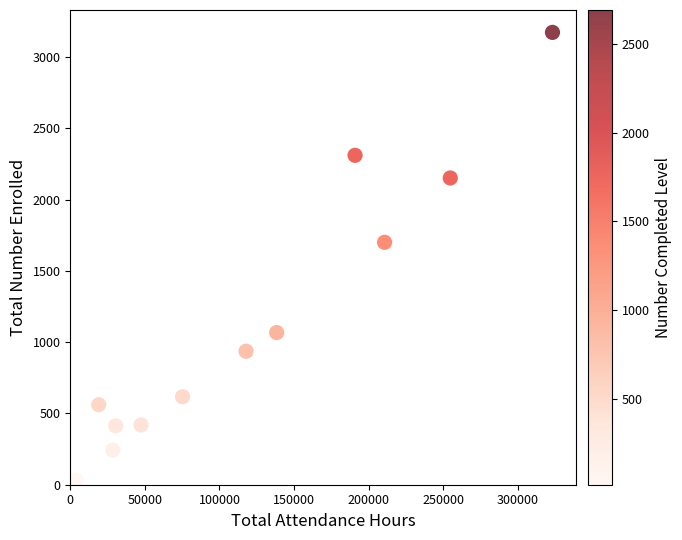

What Y value in the scatter plot is closest to 1601?

1700